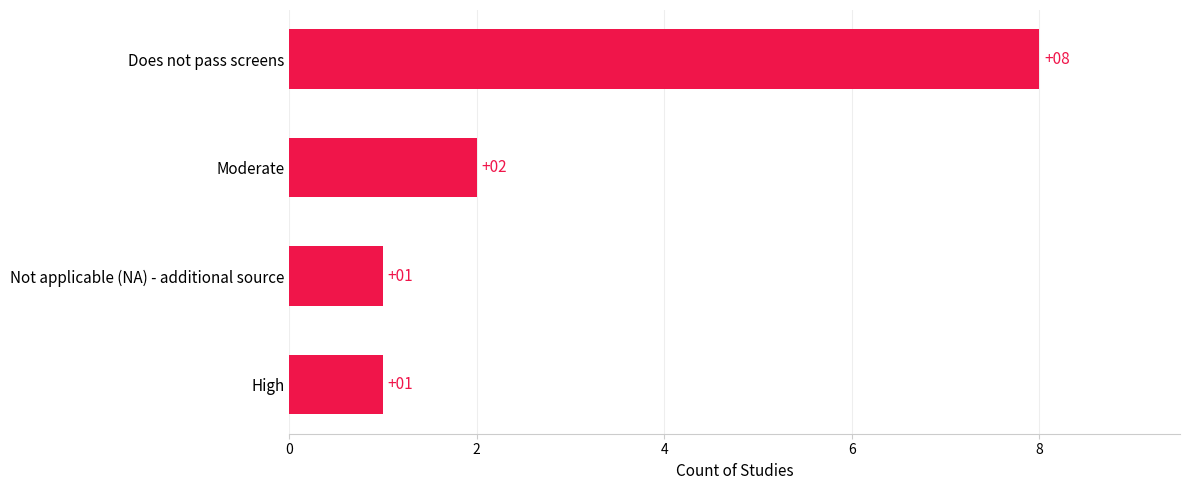

How many data points are less than 2?

2